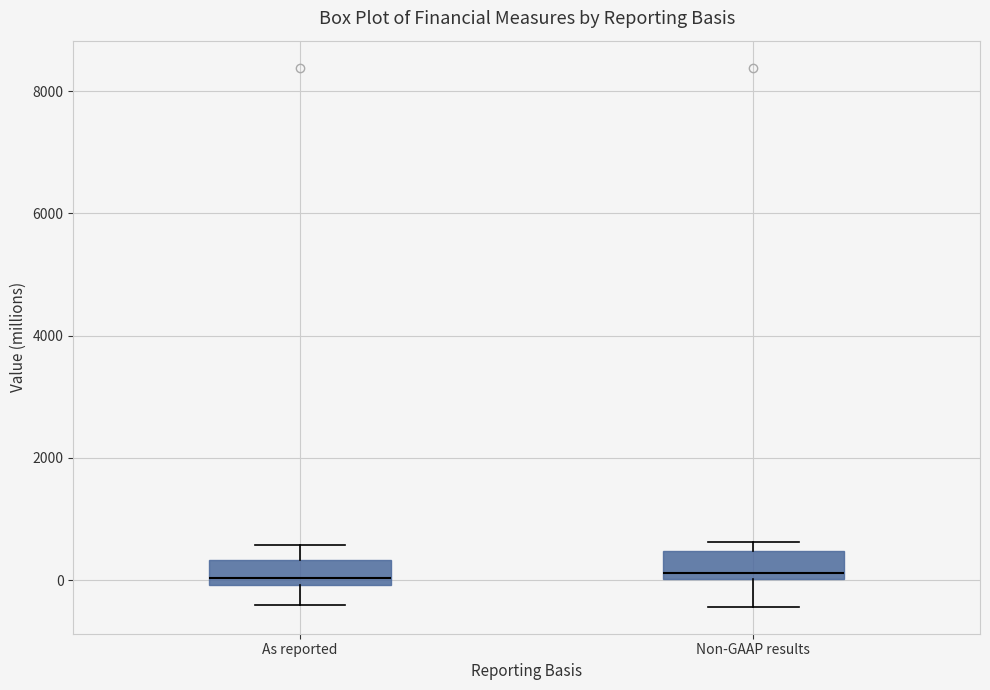

Reading left to right, read every box against the y-axis: the position of its median line, the range the box covers, and the ends of its whiskers. The values are not printed on the chart, so give them approximately, as read against the axis.

As reported: median 0 (just above the box's lower edge), box 0 to 400, whiskers -400 to 600
Non-GAAP results: median 200, box 0 to 400, whiskers -400 to 600